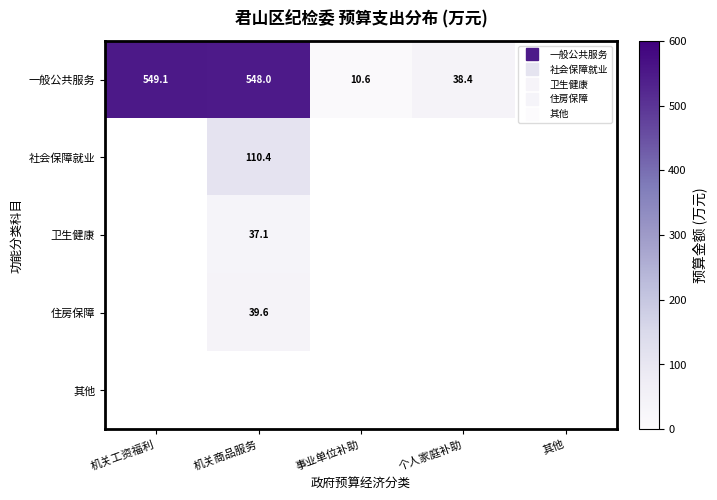

At 其他, list the series in order from smallest to largest.

一般公共服务, 社会保障就业, 卫生健康, 住房保障, 其他